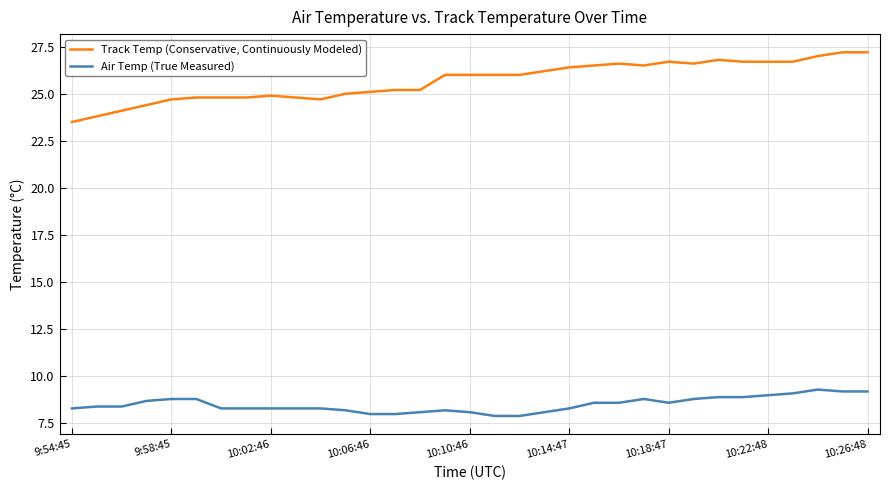

Rank the series by their average value, from lowest to highest.

Air Temp (True Measured), Track Temp (Conservative, Continuously Modeled)